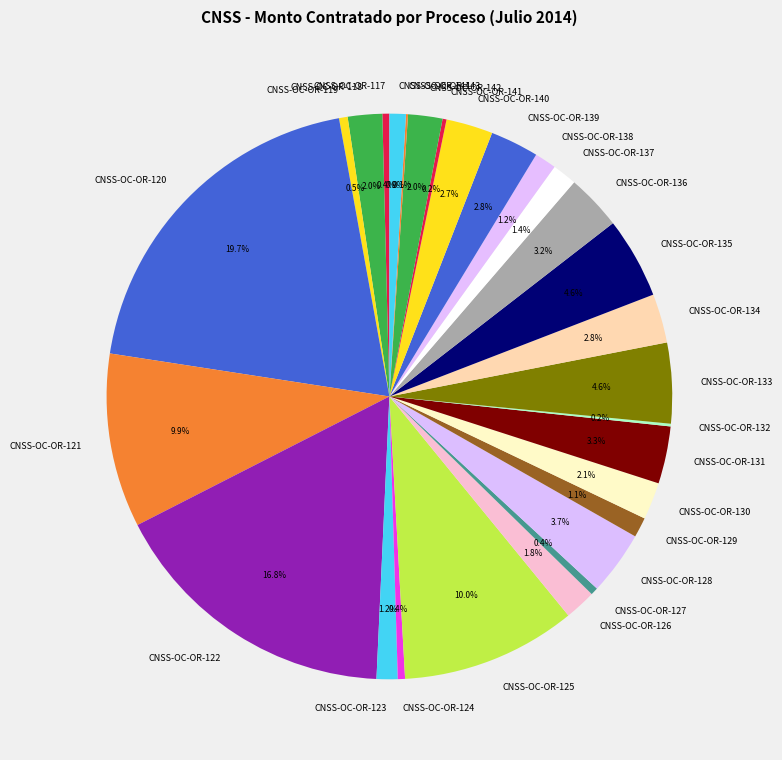

Is there a majority slice in this chart?

No